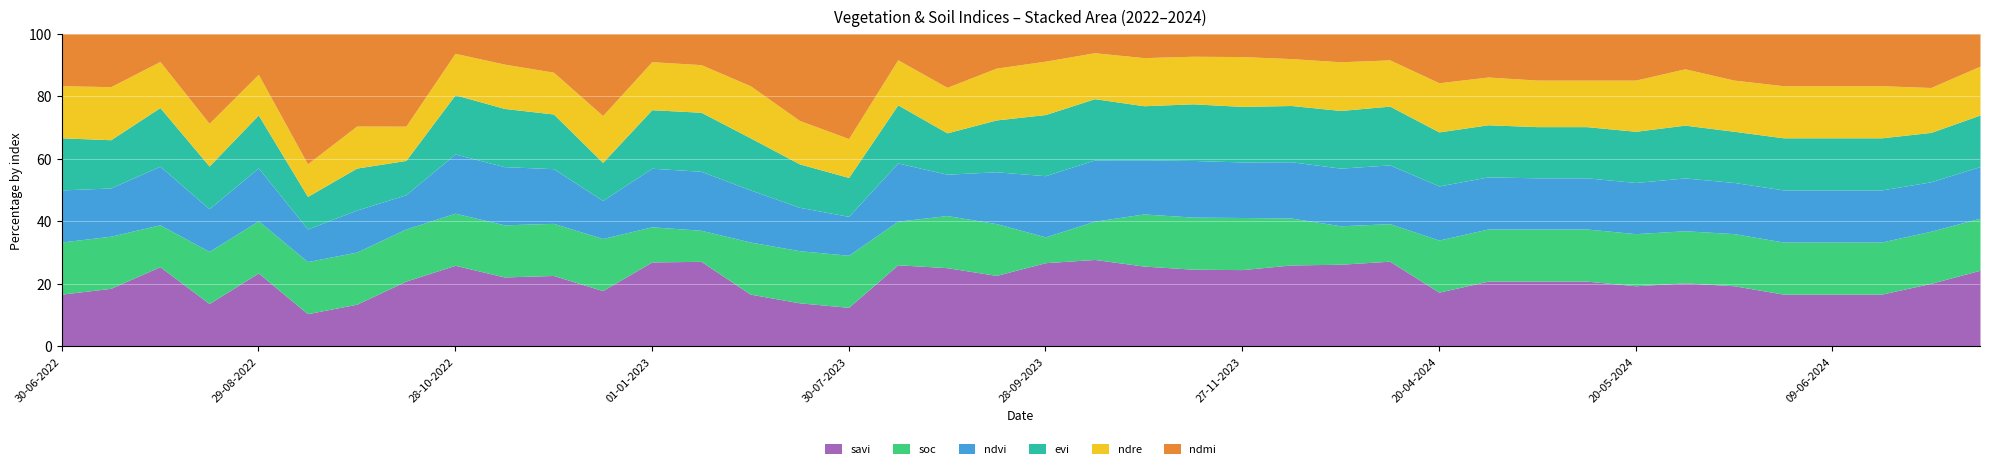

Reading right to left, what are all the values shown in this chart?

savi: 24-06-2024=0.3	19-06-2024=0.1	14-06-2024=0.1	09-06-2024=0.1	04-06-2024=0.1	30-05-2024=0.1	25-05-2024=0.2	20-05-2024=0.1	05-05-2024=0.1	30-04-2024=0.1	25-04-2024=0.1	20-04-2024=0.1	11-01-2024=0.7	01-01-2024=0.6	12-12-2023=0.5	27-11-2023=0.4	12-11-2023=0.3	28-10-2023=0.4	13-10-2023=0.7	28-09-2023=1.0	13-09-2023=0.4	29-08-2023=0.2	14-08-2023=0.6	30-07-2023=0.1	15-07-2023=0.1	30-06-2023=0.1	11-01-2023=0.8	01-01-2023=0.7	12-12-2022=0.2	27-11-2022=0.2	12-11-2022=0.2	28-10-2022=0.4	13-10-2022=0.2	28-09-2022=0.1	13-09-2022=0.1	29-08-2022=0.4	14-08-2022=0.1	30-07-2022=0.6	15-07-2022=0.1	30-06-2022=0.1
soc: 24-06-2024=0.2	19-06-2024=0.1	14-06-2024=0.1	09-06-2024=0.1	04-06-2024=0.1	30-05-2024=0.1	25-05-2024=0.1	20-05-2024=0.1	05-05-2024=0.1	30-04-2024=0.1	25-04-2024=0.1	20-04-2024=0.1	11-01-2024=0.3	01-01-2024=0.3	12-12-2023=0.3	27-11-2023=0.3	12-11-2023=0.2	28-10-2023=0.3	13-10-2023=0.3	28-09-2023=0.3	13-09-2023=0.3	29-08-2023=0.1	14-08-2023=0.3	30-07-2023=0.1	15-07-2023=0.1	30-06-2023=0.1	11-01-2023=0.3	01-01-2023=0.3	12-12-2022=0.2	27-11-2022=0.2	12-11-2022=0.2	28-10-2022=0.3	13-10-2022=0.2	28-09-2022=0.1	13-09-2022=0.2	29-08-2022=0.3	14-08-2022=0.1	30-07-2022=0.3	15-07-2022=0.1	30-06-2022=0.1
ndvi: 24-06-2024=0.2	19-06-2024=0.1	14-06-2024=0.1	09-06-2024=0.1	04-06-2024=0.1	30-05-2024=0.1	25-05-2024=0.1	20-05-2024=0.1	05-05-2024=0.1	30-04-2024=0.1	25-04-2024=0.1	20-04-2024=0.1	11-01-2024=0.5	01-01-2024=0.5	12-12-2023=0.4	27-11-2023=0.3	12-11-2023=0.2	28-10-2023=0.3	13-10-2023=0.5	28-09-2023=0.7	13-09-2023=0.3	29-08-2023=0.1	14-08-2023=0.4	30-07-2023=0.1	15-07-2023=0.1	30-06-2023=0.1	11-01-2023=0.6	01-01-2023=0.5	12-12-2022=0.1	27-11-2022=0.2	12-11-2022=0.2	28-10-2022=0.3	13-10-2022=0.1	28-09-2022=0.1	13-09-2022=0.1	29-08-2022=0.3	14-08-2022=0.1	30-07-2022=0.4	15-07-2022=0.1	30-06-2022=0.1
evi: 24-06-2024=0.2	19-06-2024=0.1	14-06-2024=0.1	09-06-2024=0.1	04-06-2024=0.1	30-05-2024=0.1	25-05-2024=0.1	20-05-2024=0.1	05-05-2024=0.1	30-04-2024=0.1	25-04-2024=0.1	20-04-2024=0.1	11-01-2024=0.5	01-01-2024=0.5	12-12-2023=0.4	27-11-2023=0.3	12-11-2023=0.2	28-10-2023=0.3	13-10-2023=0.5	28-09-2023=0.7	13-09-2023=0.3	29-08-2023=0.1	14-08-2023=0.4	30-07-2023=0.1	15-07-2023=0.1	30-06-2023=0.1	11-01-2023=0.6	01-01-2023=0.5	12-12-2022=0.1	27-11-2022=0.2	12-11-2022=0.2	28-10-2022=0.3	13-10-2022=0.1	28-09-2022=0.1	13-09-2022=0.1	29-08-2022=0.3	14-08-2022=0.1	30-07-2022=0.4	15-07-2022=0.1	30-06-2022=0.1
ndre: 24-06-2024=0.2	19-06-2024=0.1	14-06-2024=0.1	09-06-2024=0.1	04-06-2024=0.1	30-05-2024=0.1	25-05-2024=0.2	20-05-2024=0.1	05-05-2024=0.1	30-04-2024=0.1	25-04-2024=0.1	20-04-2024=0.1	11-01-2024=0.4	01-01-2024=0.4	12-12-2023=0.3	27-11-2023=0.3	12-11-2023=0.2	28-10-2023=0.2	13-10-2023=0.4	28-09-2023=0.6	13-09-2023=0.3	29-08-2023=0.1	14-08-2023=0.3	30-07-2023=0.1	15-07-2023=0.1	30-06-2023=0.1	11-01-2023=0.5	01-01-2023=0.4	12-12-2022=0.2	27-11-2022=0.1	12-11-2022=0.2	28-10-2022=0.2	13-10-2022=0.1	28-09-2022=0.1	13-09-2022=0.1	29-08-2022=0.2	14-08-2022=0.1	30-07-2022=0.3	15-07-2022=0.1	30-06-2022=0.1
ndmi: 24-06-2024=0.1	19-06-2024=0.1	14-06-2024=0.1	09-06-2024=0.1	04-06-2024=0.1	30-05-2024=0.1	25-05-2024=0.1	20-05-2024=0.1	05-05-2024=0.1	30-04-2024=0.1	25-04-2024=0.1	20-04-2024=0.1	11-01-2024=0.2	01-01-2024=0.2	12-12-2023=0.2	27-11-2023=0.1	12-11-2023=0.1	28-10-2023=0.1	13-10-2023=0.1	28-09-2023=0.3	13-09-2023=0.2	29-08-2023=0.1	14-08-2023=0.2	30-07-2023=0.3	15-07-2023=0.2	30-06-2023=0.1	11-01-2023=0.3	01-01-2023=0.2	12-12-2022=0.3	27-11-2022=0.1	12-11-2022=0.1	28-10-2022=0.1	13-10-2022=0.3	28-09-2022=0.2	13-09-2022=0.4	29-08-2022=0.2	14-08-2022=0.2	30-07-2022=0.2	15-07-2022=0.1	30-06-2022=0.1